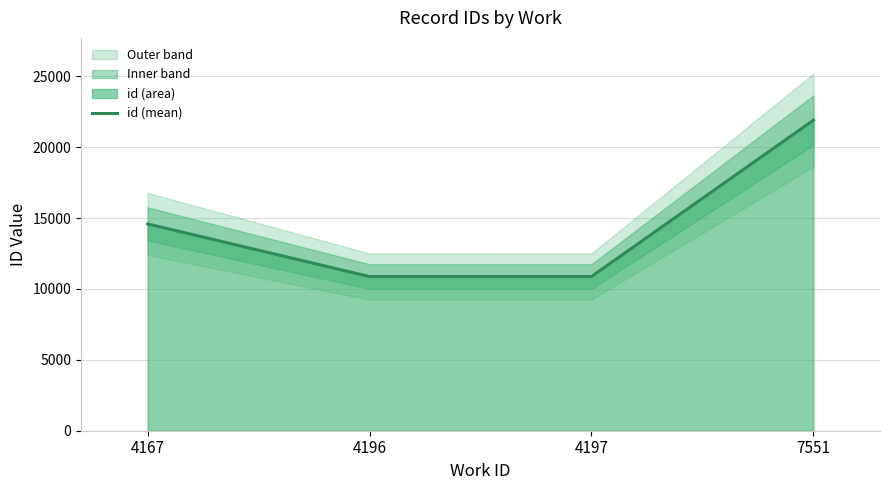

Is it true that the value at 4167 is 26027.8?

False